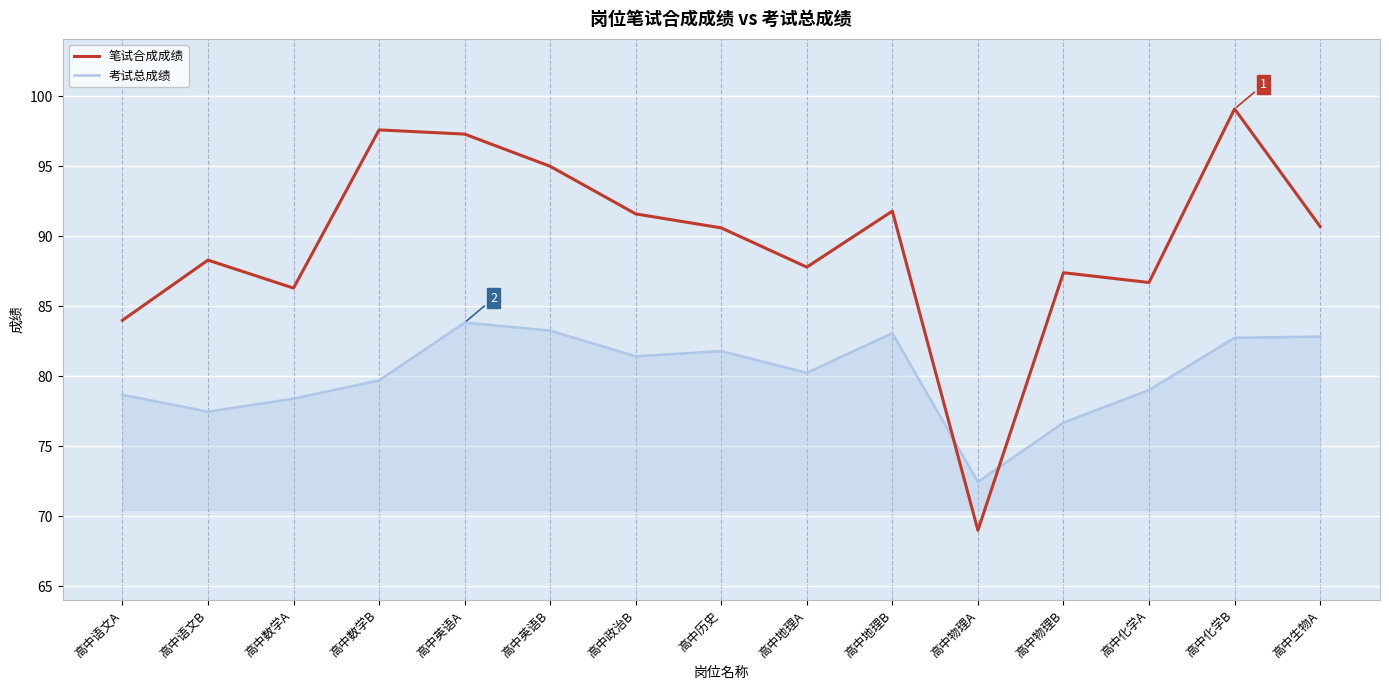

Between which two adjacent categories do 考试总成绩 and 笔试合成成绩 first intersect?

高中地理B and 高中物理A